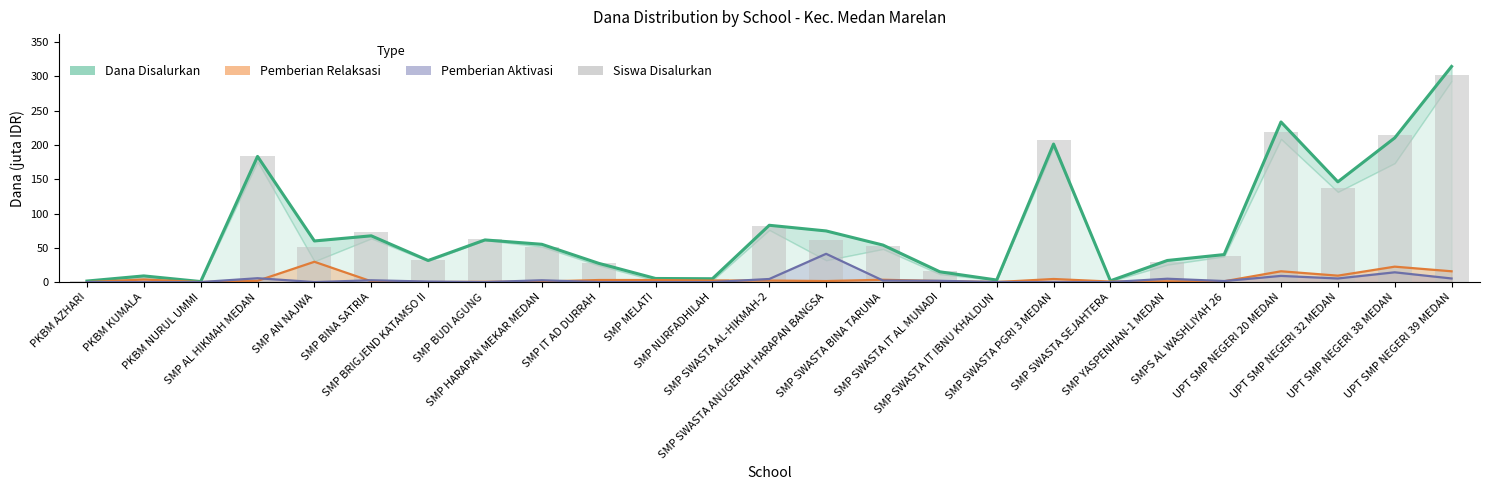

Are the bars grouped side by side (vs. stacked)?

Yes